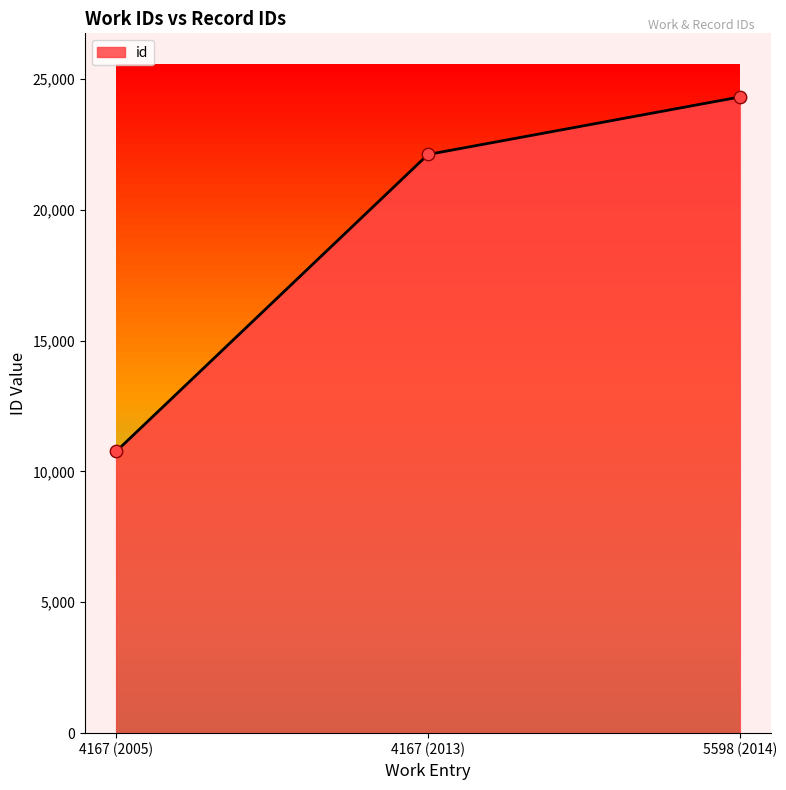

What is the ratio of the value at 4167 (2005) to the value at 4167 (2013)?

0.5